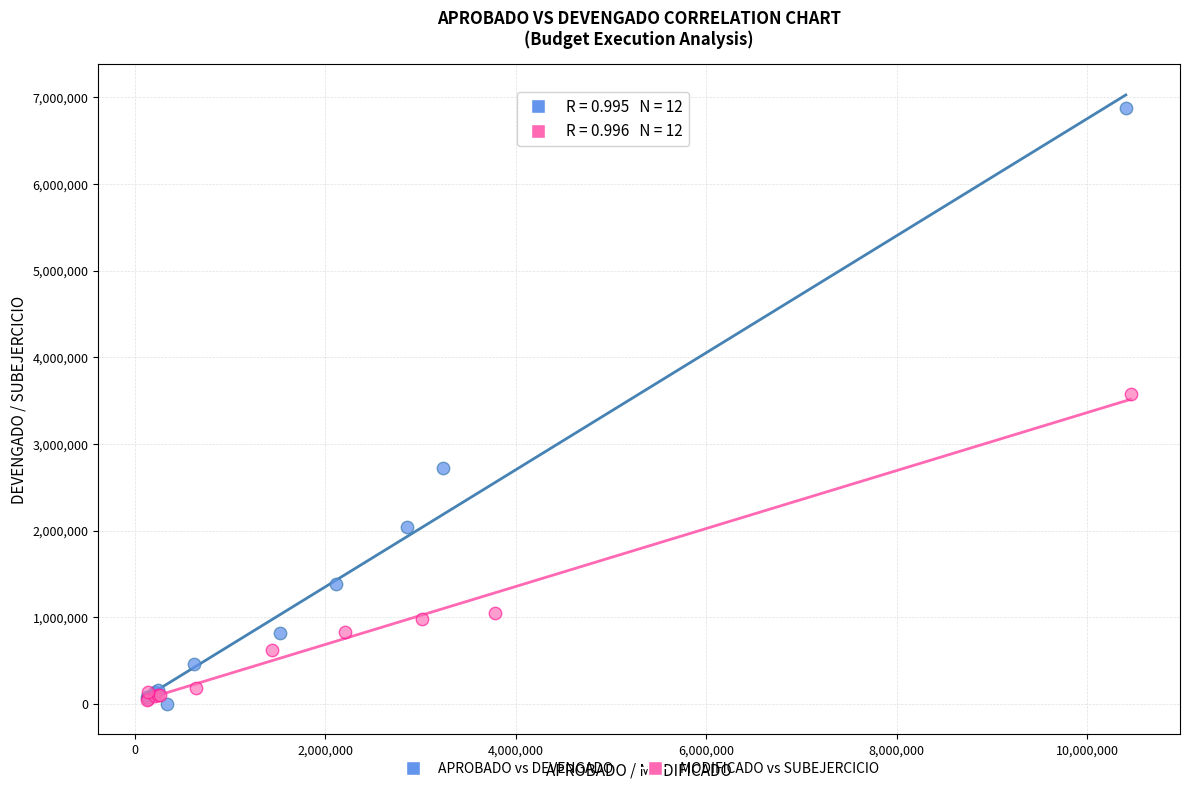

Which series has the widest spread of Y values?

APROBADO vs DEVENGADO